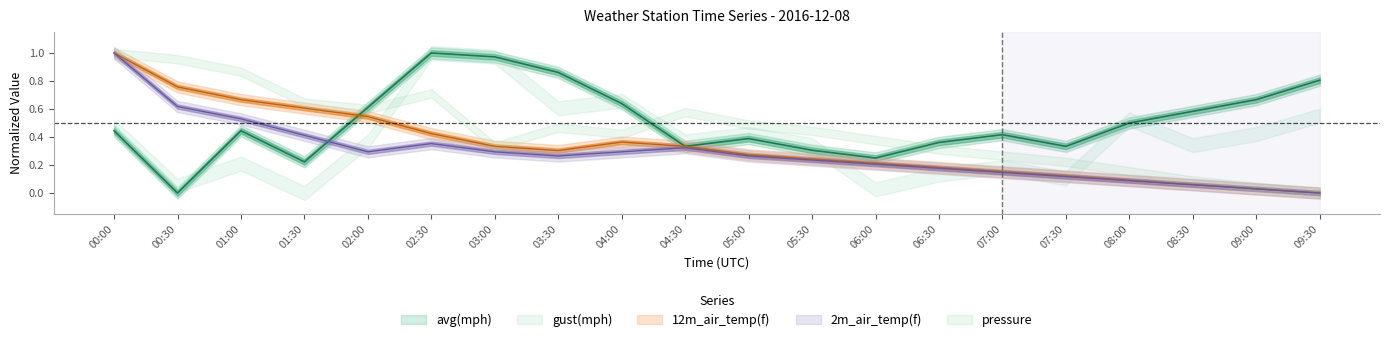

The 12m_air_temp(f) series shows 0.3 at 02:00. True or false?

False